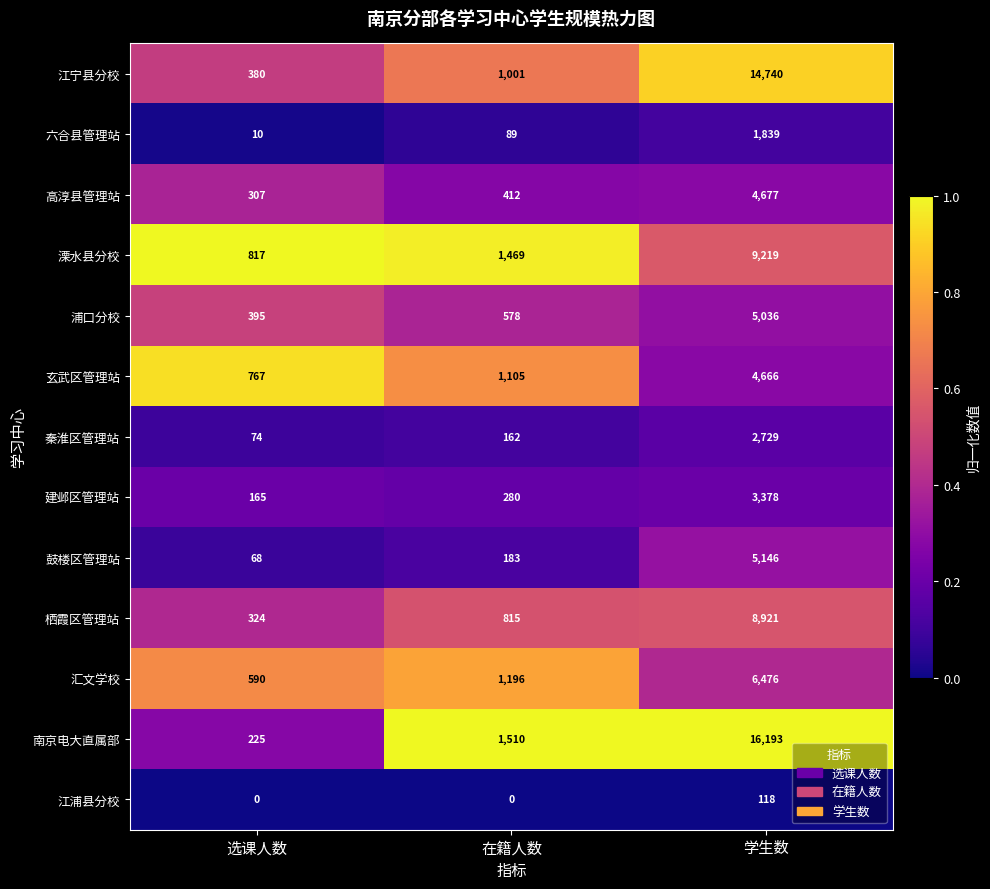

Count the number of categories in the chart.

3